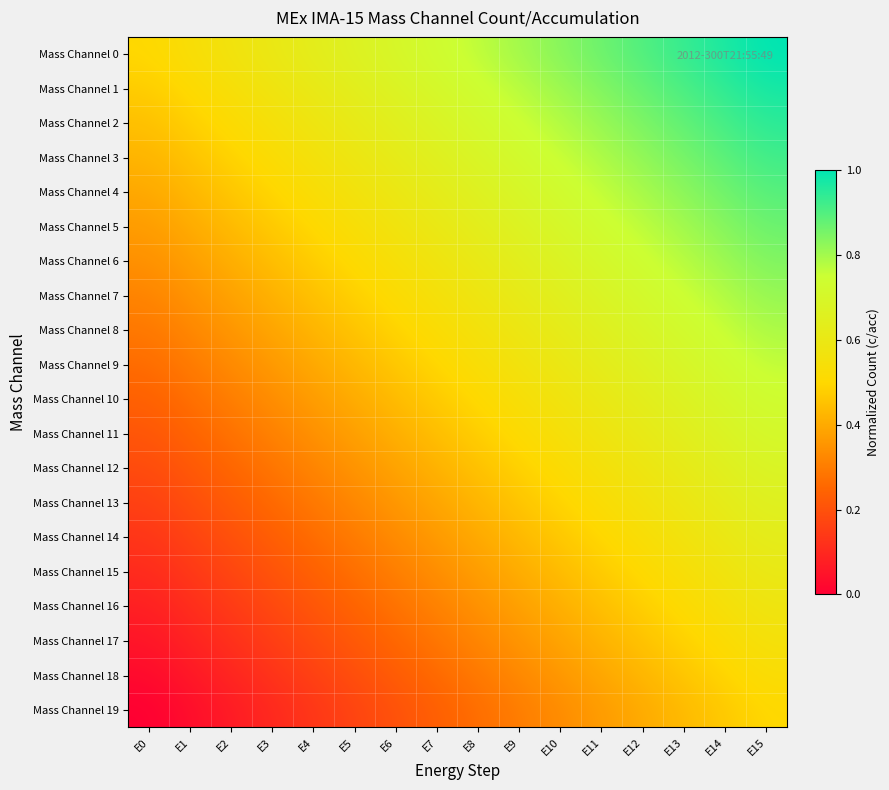

Rank the series at E1 from highest to lowest value.

Mass Channel 0, Mass Channel 1, Mass Channel 2, Mass Channel 3, Mass Channel 4, Mass Channel 5, Mass Channel 6, Mass Channel 7, Mass Channel 8, Mass Channel 9, Mass Channel 10, Mass Channel 11, Mass Channel 12, Mass Channel 13, Mass Channel 14, Mass Channel 15, Mass Channel 16, Mass Channel 17, Mass Channel 18, Mass Channel 19